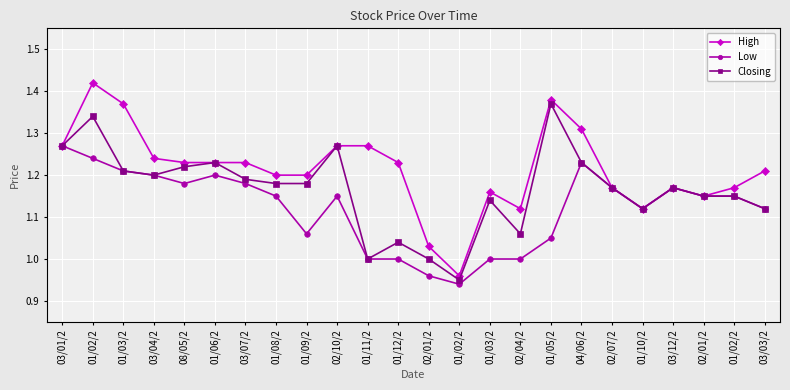

How many interior local valleys does the High series have?

4